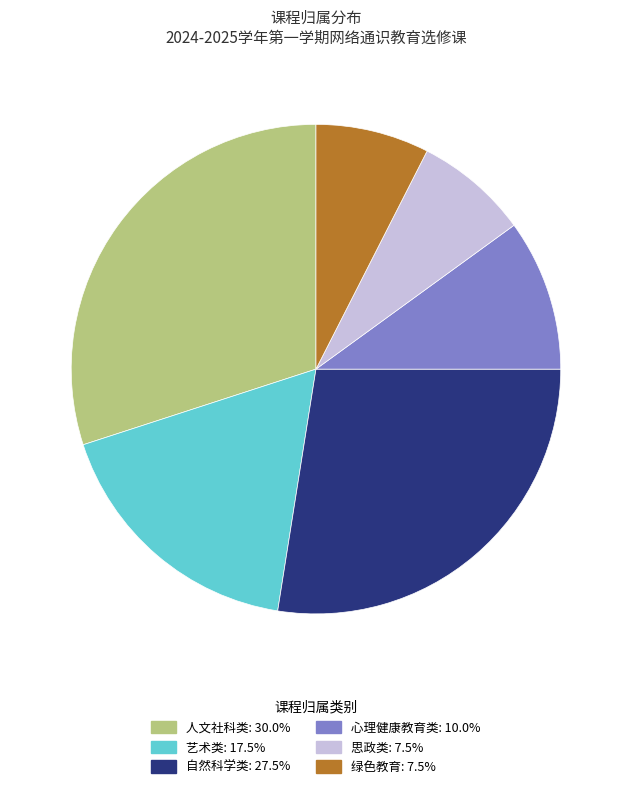

Does 自然科学类 account for over 50% of the chart?

No